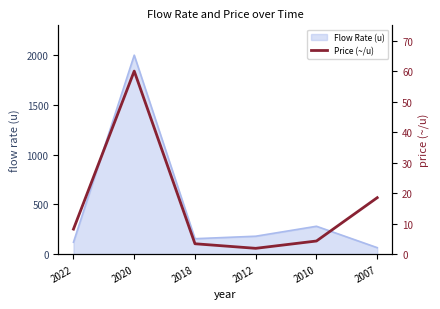

What is the highest value of the Flow Rate (u) series?

2000